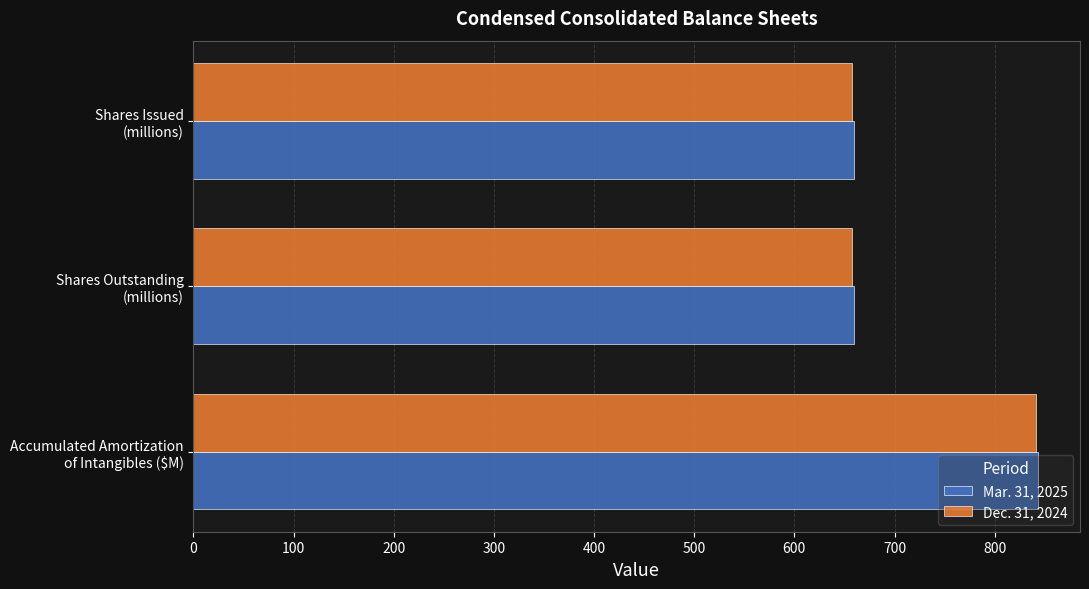

Rank the series by their average value, from highest to lowest.

Mar. 31, 2025, Dec. 31, 2024